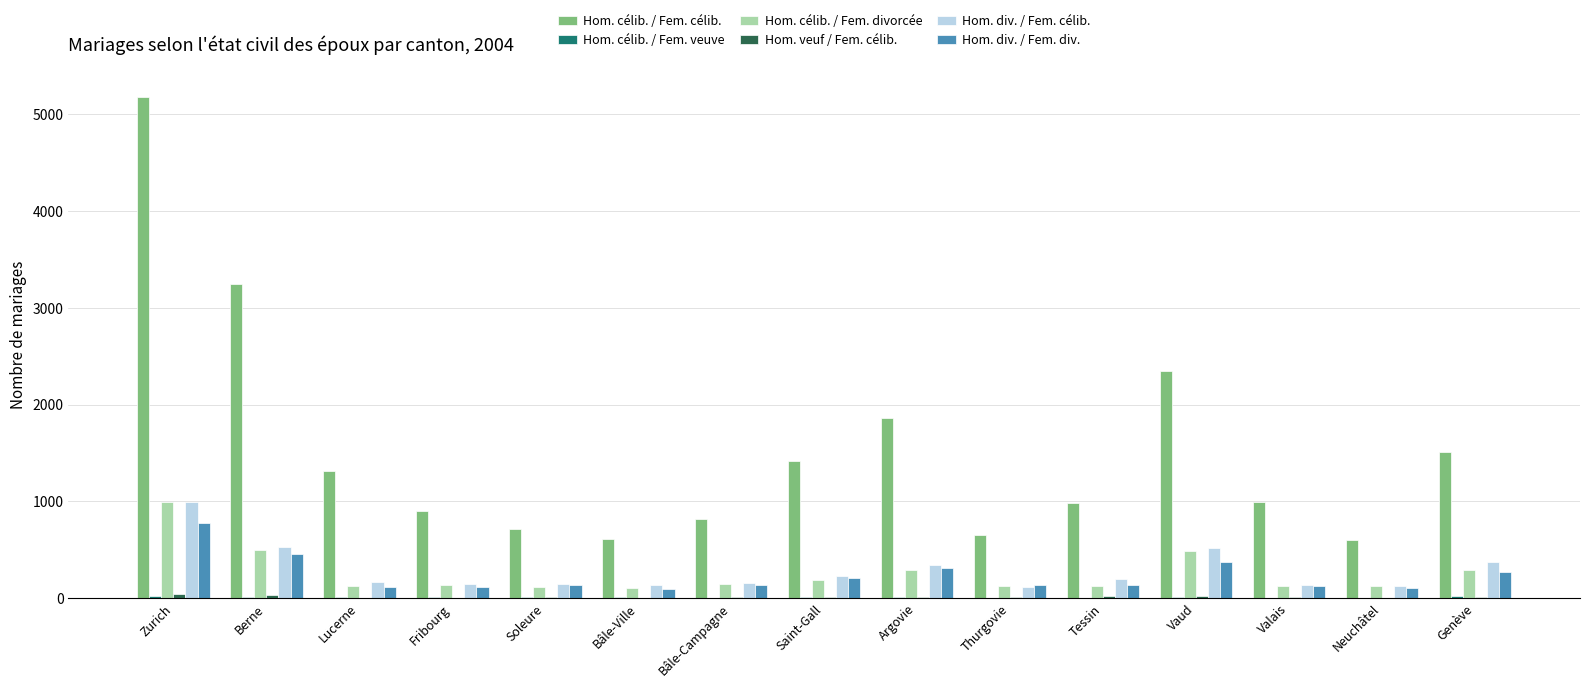

Which series has the largest total across all categories?

Hom. célib. / Fem. célib.